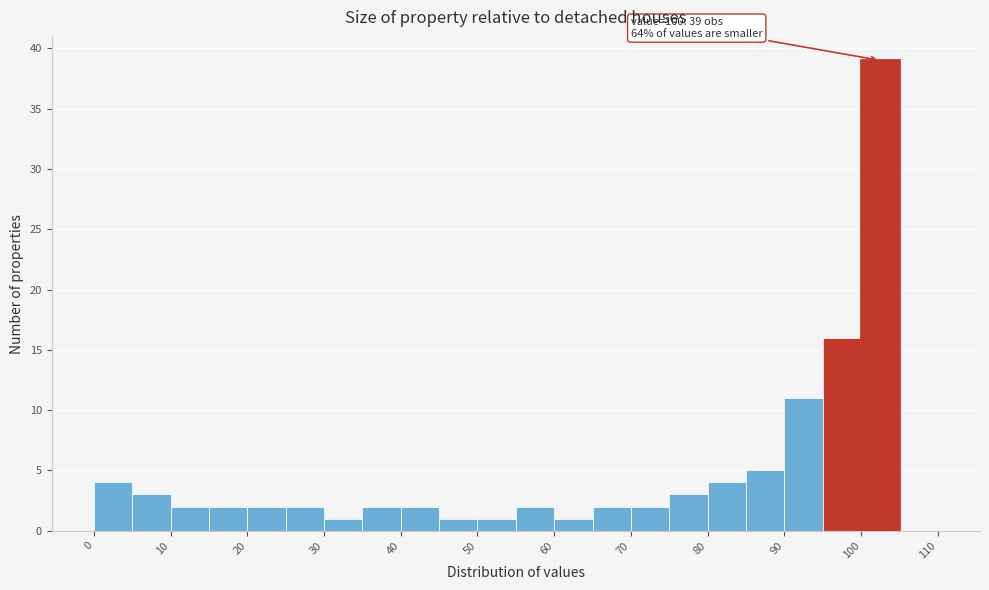

Over which range of the x-axis is the bar tallest?

100 to 105